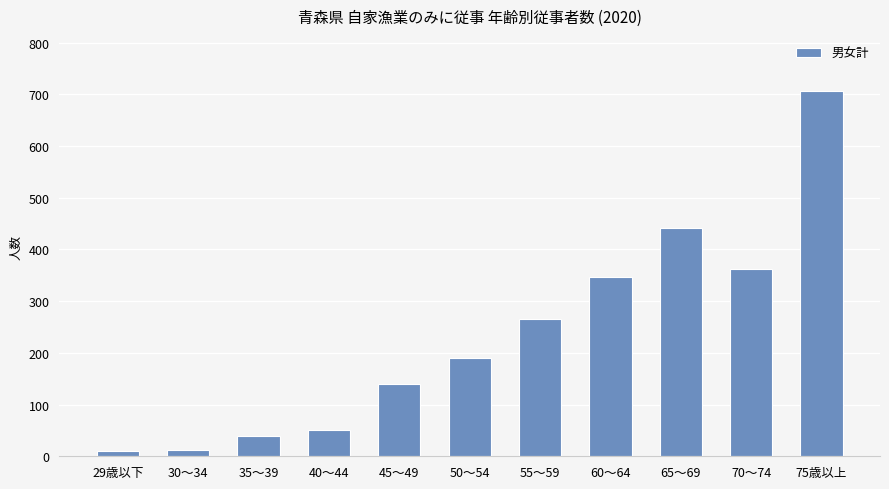

What value does the data have at 75歳以上, to the nearest 100?

700